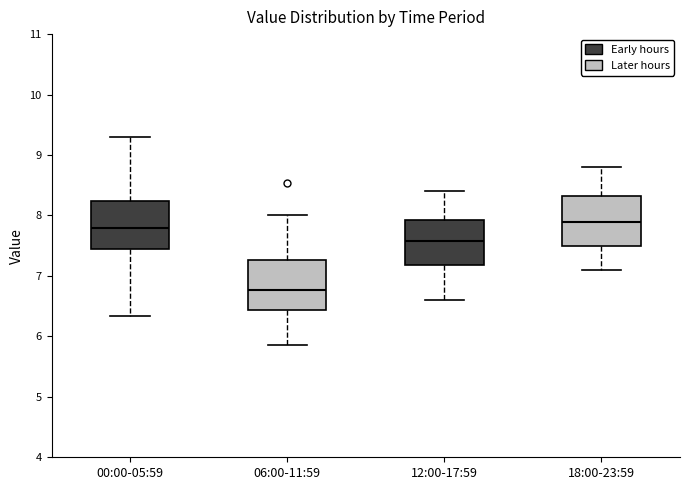

Reading left to right, transcribe this box plot: for each box, give where its median line is, the range the box spans, and where its two whiskers end, as read against the y-axis. The values are not printed on the chart, so give them approximately, as read against the axis.

00:00-05:59: median 7.8, box 7.4 to 8.2, whiskers 6.3 to 9.3
06:00-11:59: median 6.8, box 6.4 to 7.3, whiskers 5.9 to 8.0
12:00-17:59: median 7.6, box 7.2 to 7.9, whiskers 6.6 to 8.4
18:00-23:59: median 7.9, box 7.5 to 8.3, whiskers 7.1 to 8.8